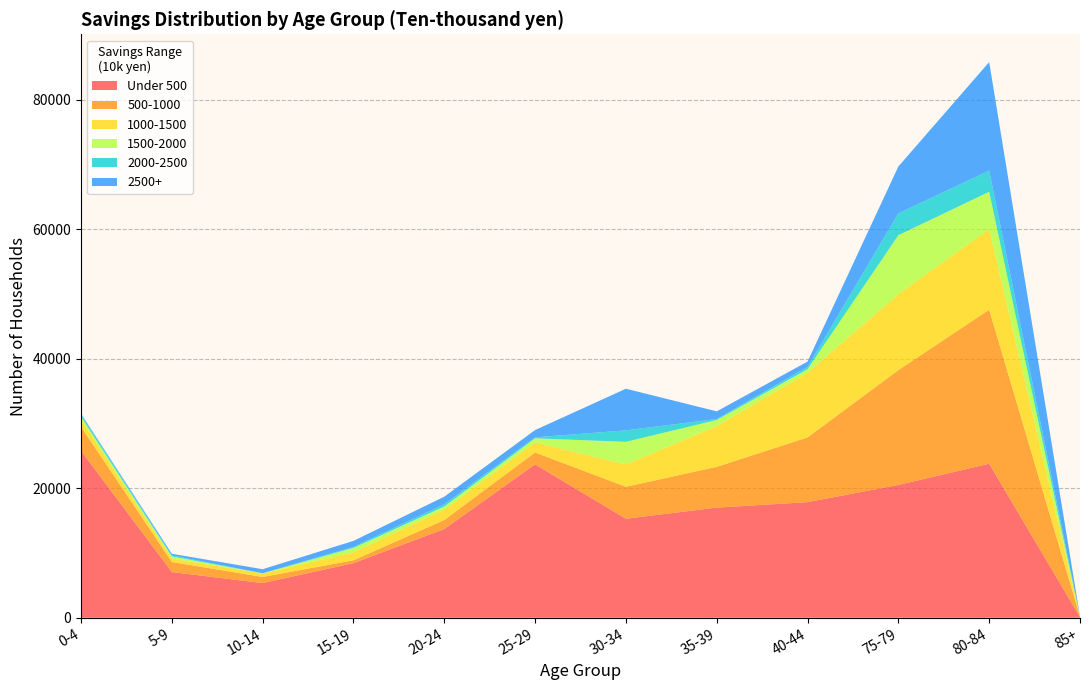

Reading left to right, what are all the values shown in this chart?

Under 500: 25781	7050	5349	8427	13696	23683	15283	16999	17845	20505	23777	90
500-1000: 3694	1551	945	440	1395	1829	4934	6295	9990	17724	23777	80
1000-1500: 1095	521	527	1247	1600	1566	3451	6295	9990	11724	12440	10
1500-2000: 475	355	30	670	489	624	3488	940	555	9105	5766	0
2000-2500: 357	145	18	149	349	150	1770	149	349	3363	3269	0
2500+: 113	255	619	931	1159	1122	6429	1183	818	7245	16757	0